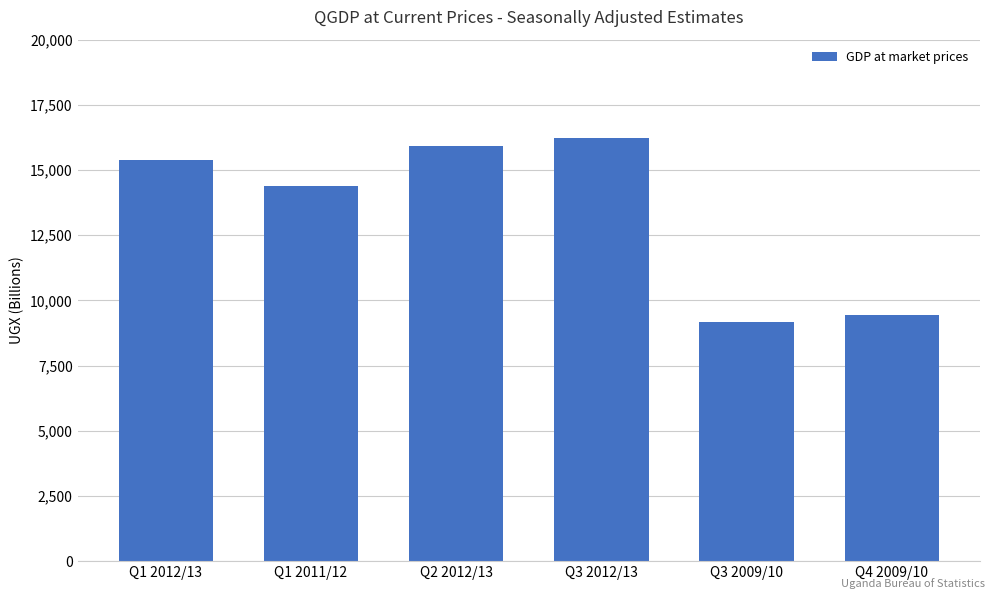

Between Q1 2011/12 and Q4 2009/10, which is larger?

Q1 2011/12